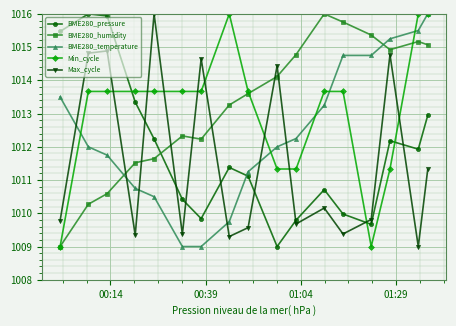

At how many categories does at least one series exceed 1015?

11